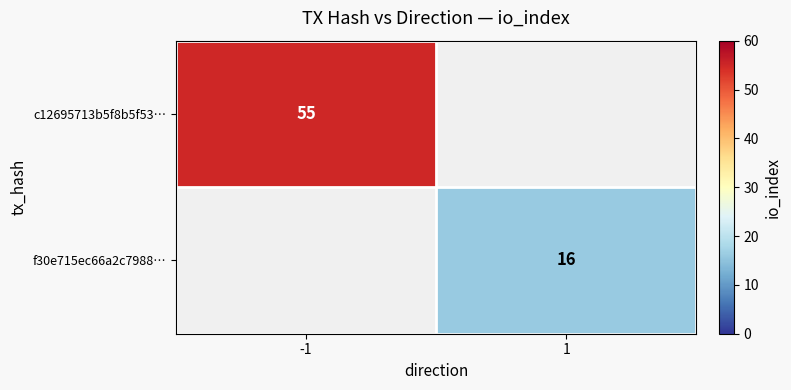

The f30e715ec66a2c7988… series shows 25 at 1. True or false?

False